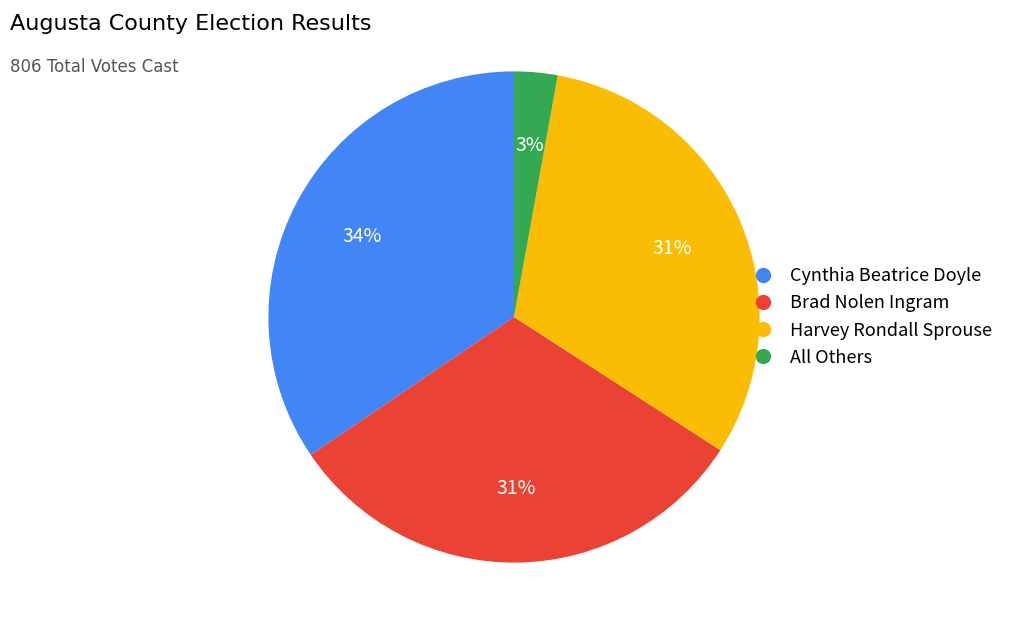

Do All Others and Cynthia Beatrice Doyle together represent more than half of the pie?

No